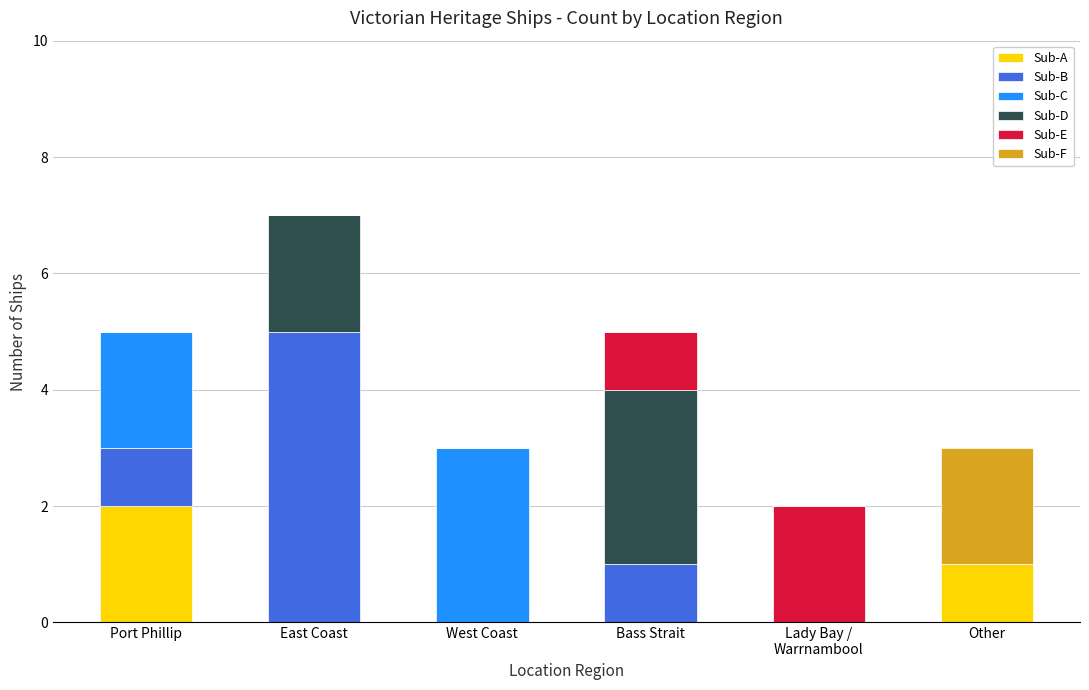

What is the total value across all series at Bass Strait?

5